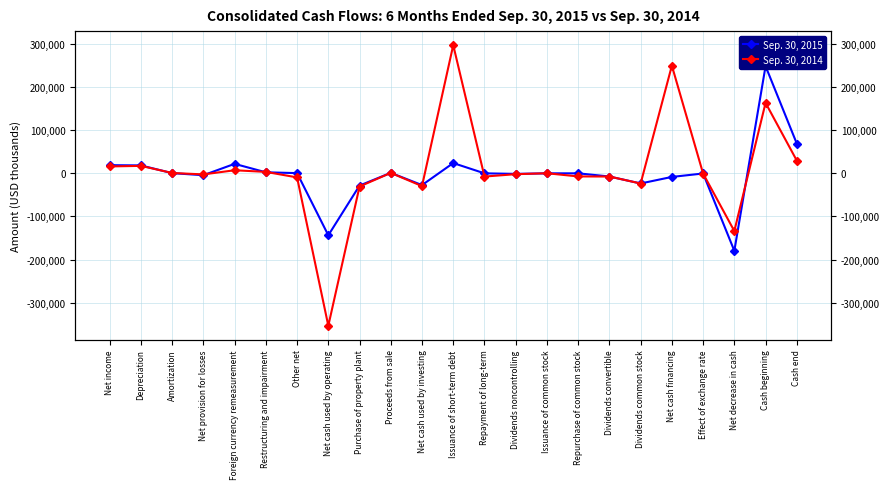

How many intersections are there between Sep. 30, 2015 and Sep. 30, 2014?

12